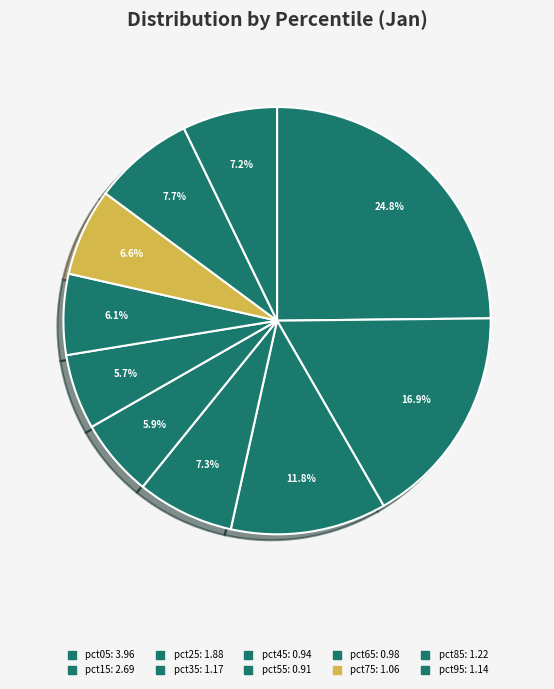

How many slices are in this pie chart?

10